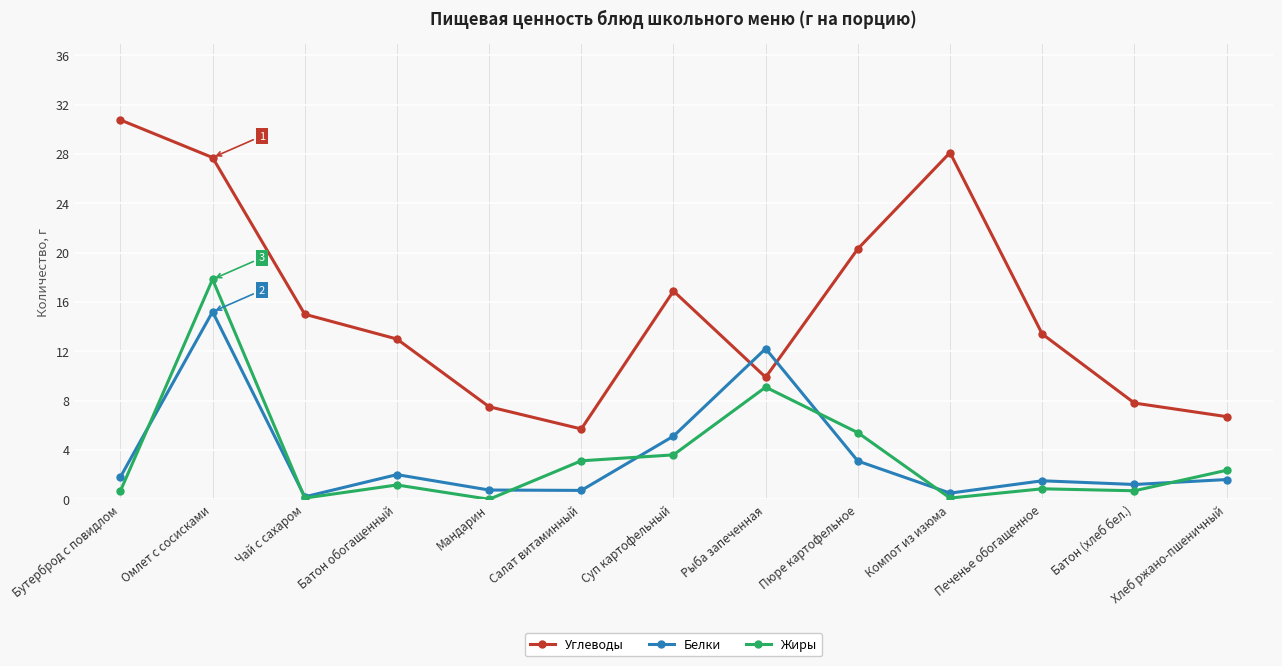

How many distinct data groups are displayed?

3